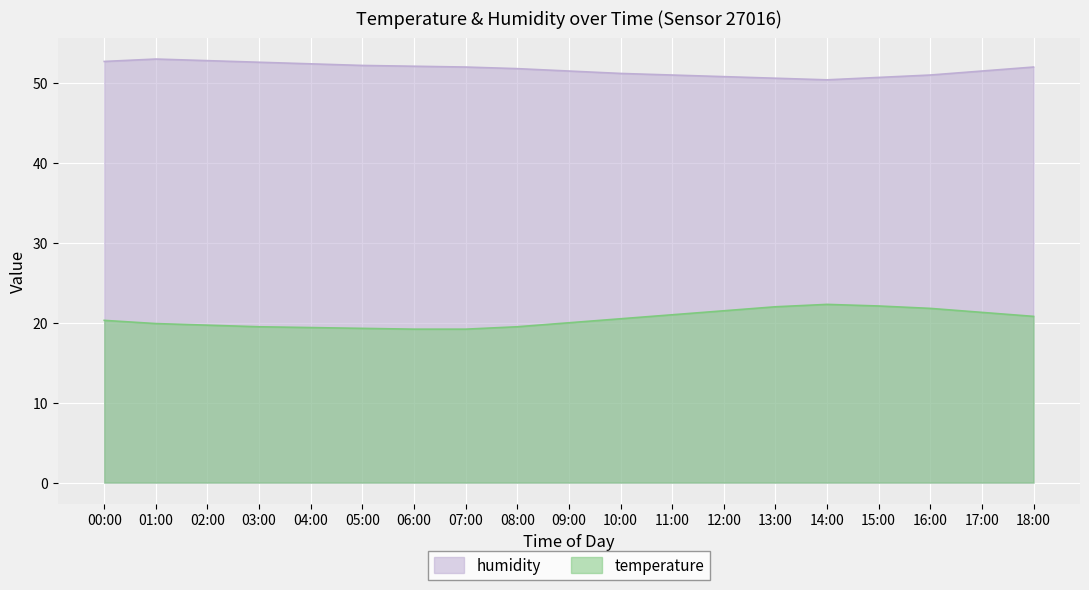

What is the sum of the temperature values at 01:00 and 09:00?

39.9